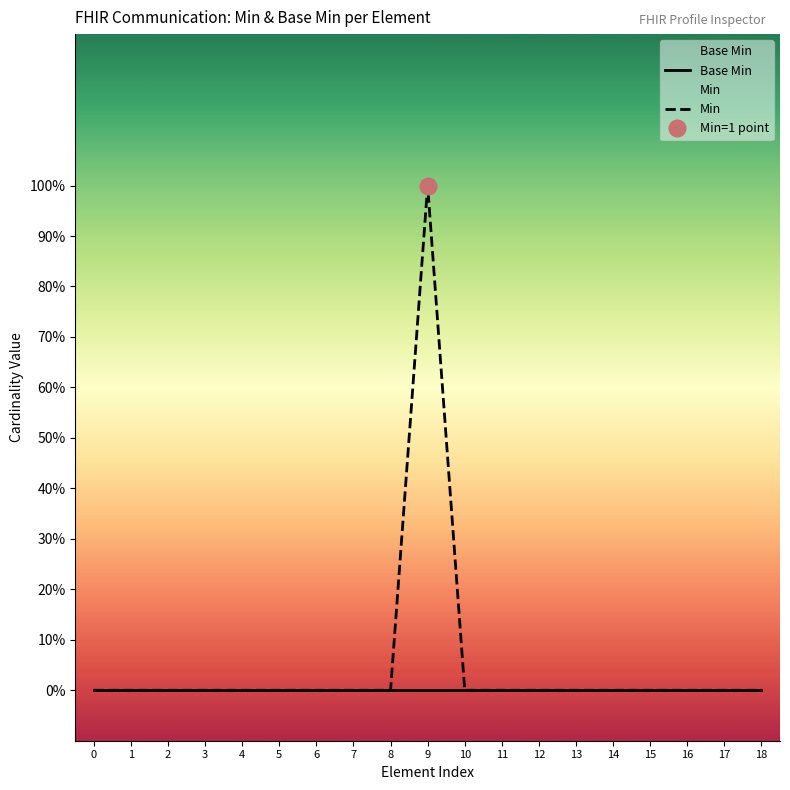

Reading right to left, extract all data points from this chart.

Base Min: 0	0	0	0	0	0	0	0	0	0	0	0	0	0	0	0	0	0	0
Min: 0	0	0	0	0	0	0	0	0	1	0	0	0	0	0	0	0	0	0